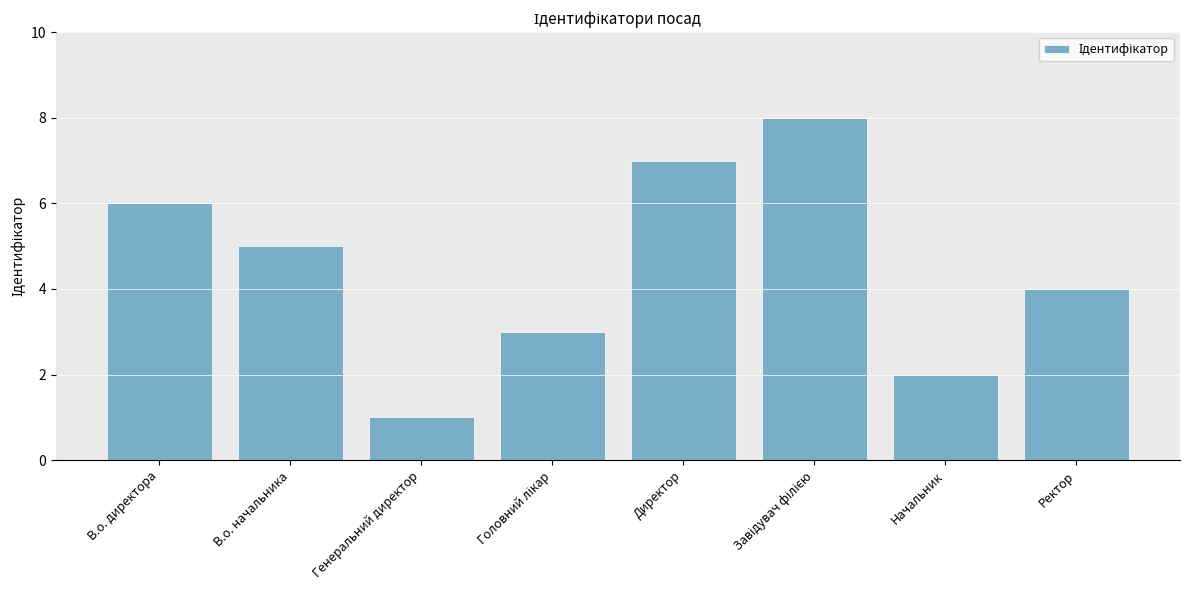

What is the difference between the maximum and minimum values?

7